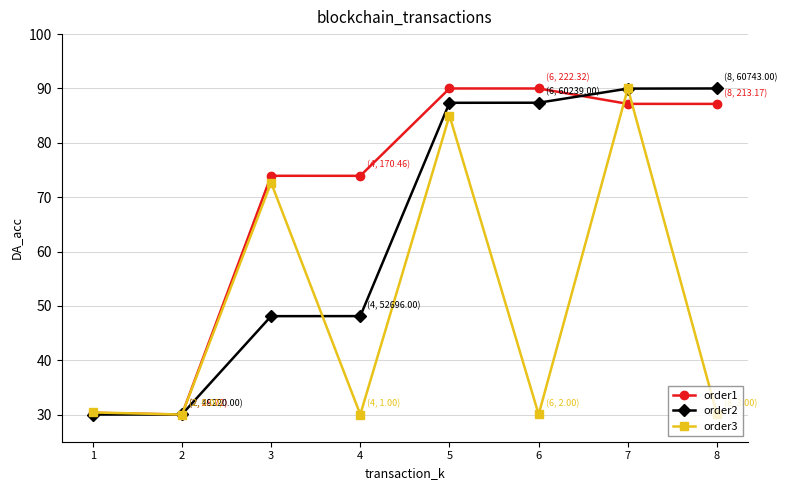

List the series in order of their overall mean, lowest first.

order3, order2, order1